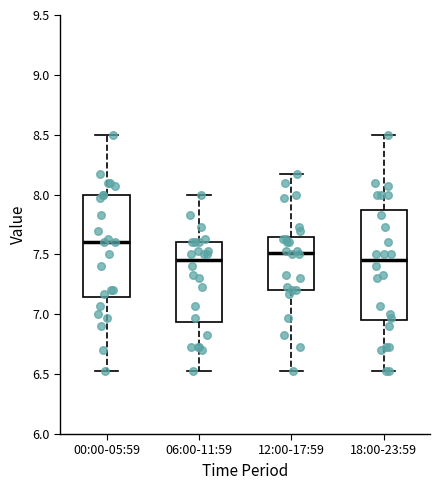

Where does the lower whisker of the box for 00:00-05:59 end on the y-axis? The values are not printed on the chart, so give them approximately, as read against the axis.

6.55